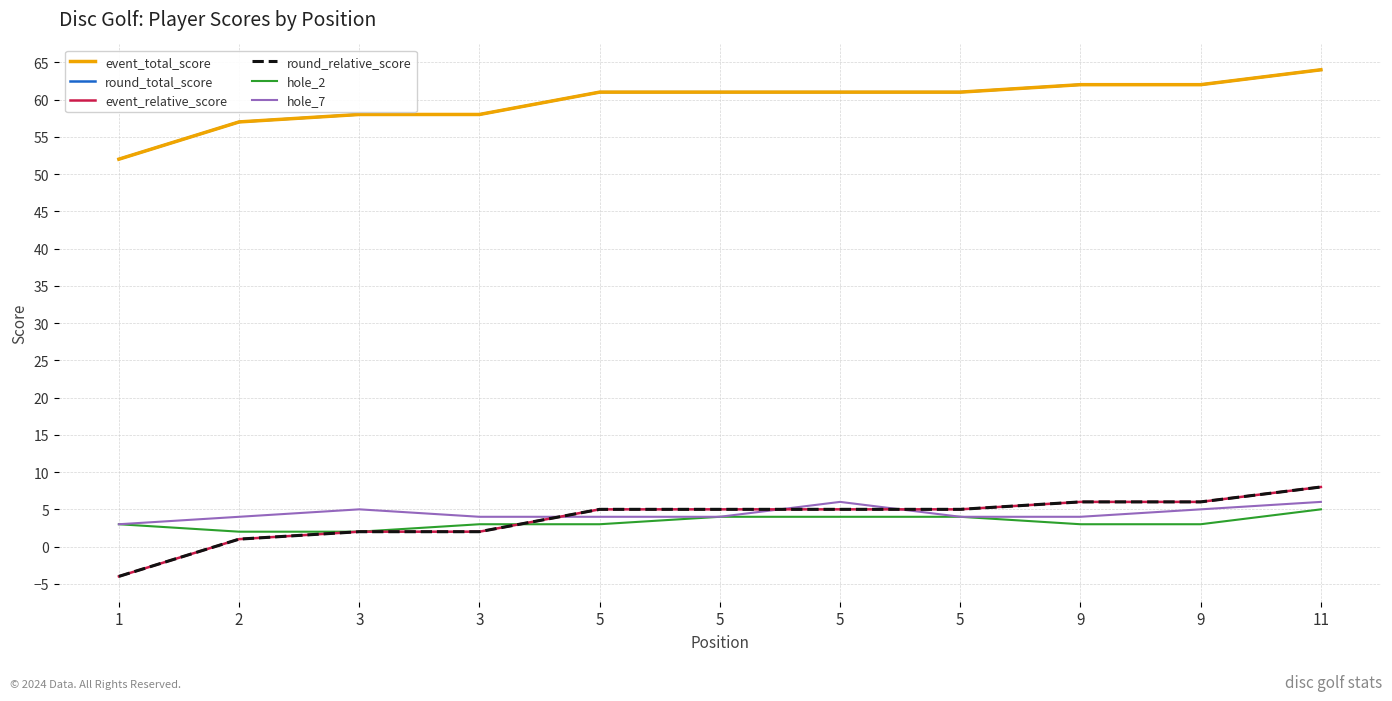

Does the chart have visible grid lines?

Yes